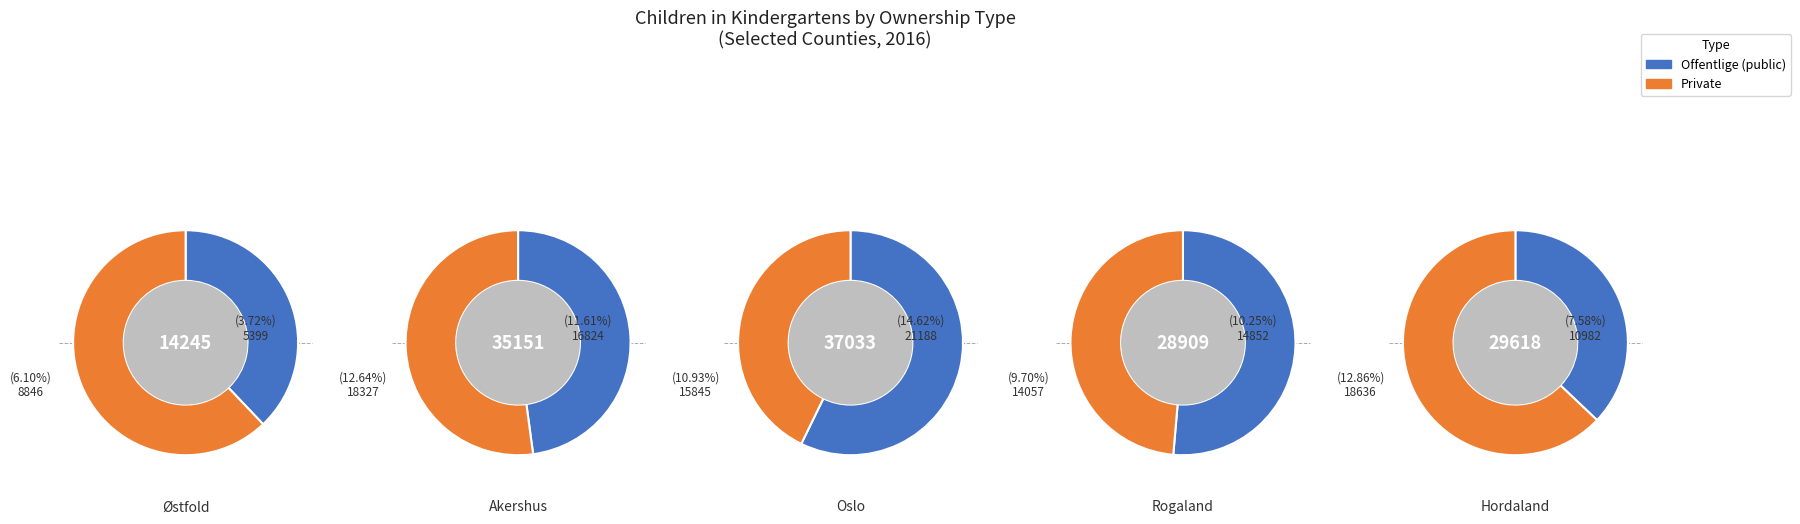

Does any single category account for the majority?

No